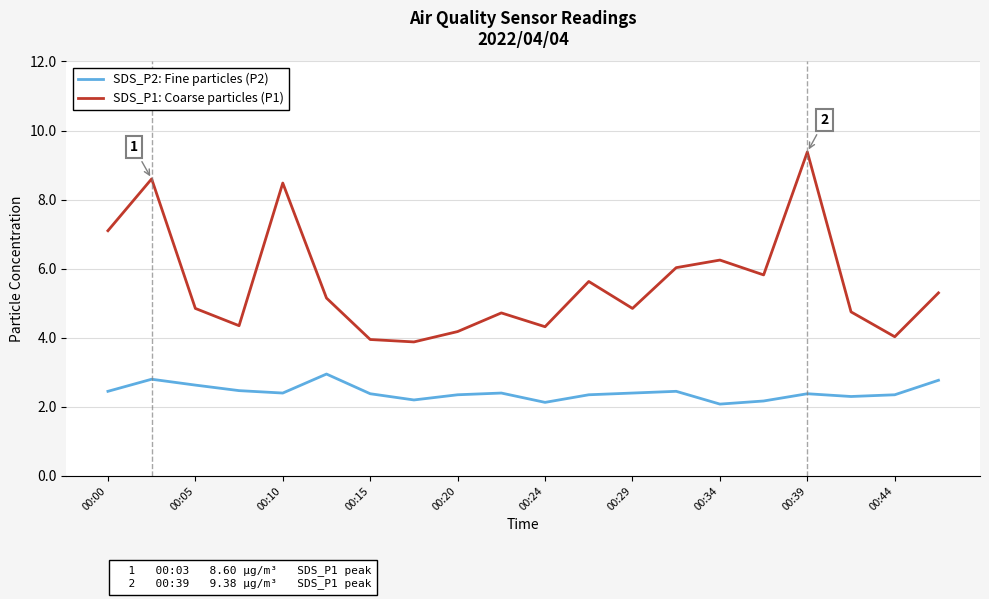

What is the maximum value for SDS_P2: Fine particles (P2)?

3.0